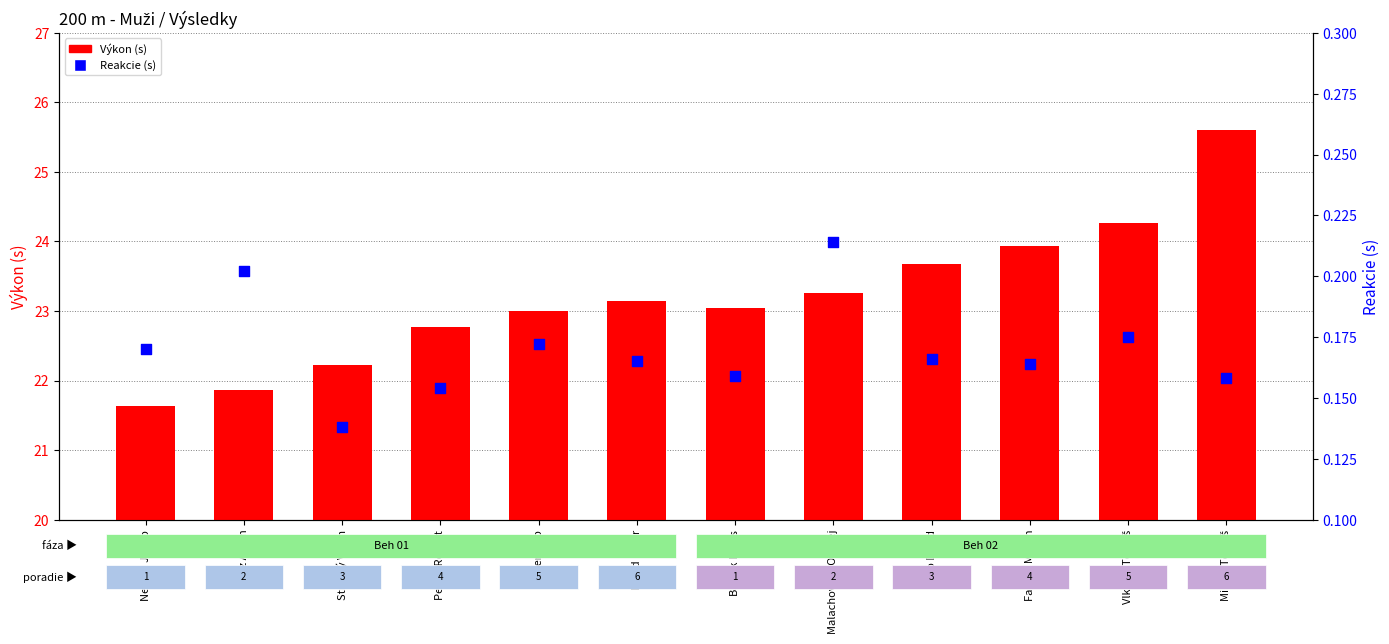

What are all the series names shown in the legend?

Výkon (s), Reakcie (s)